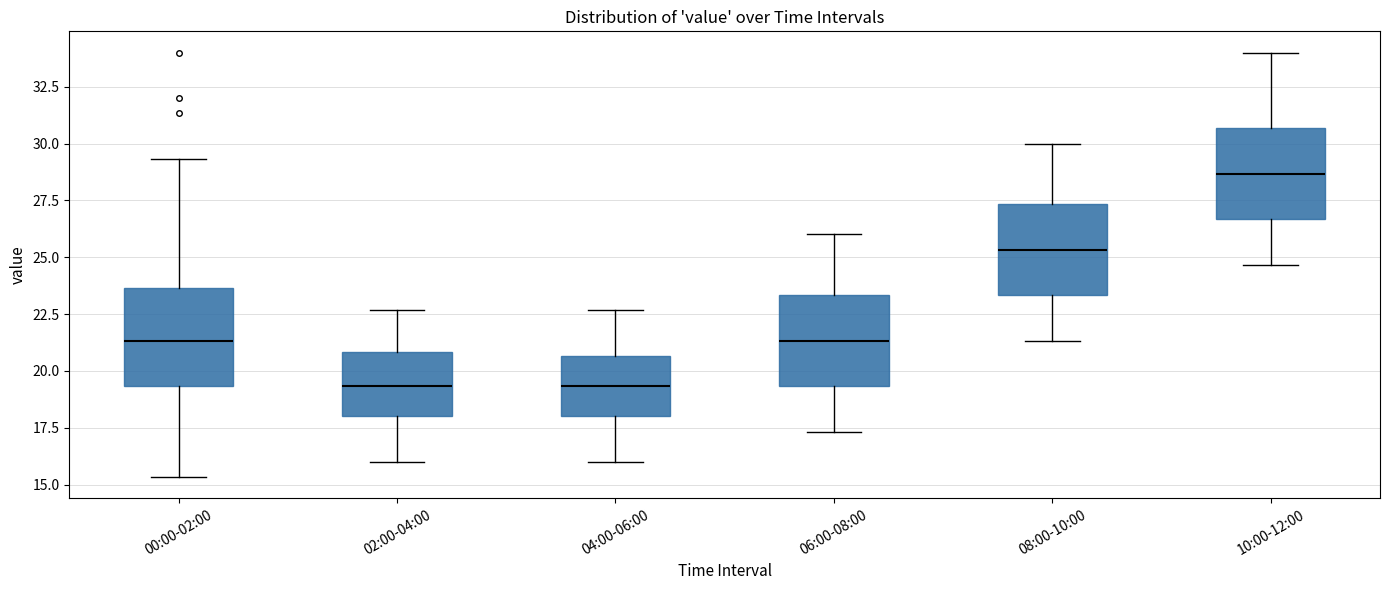

Where does the lower whisker of the box for 08:00-10:00 end on the y-axis? The values are not printed on the chart, so give them approximately, as read against the axis.

21.5